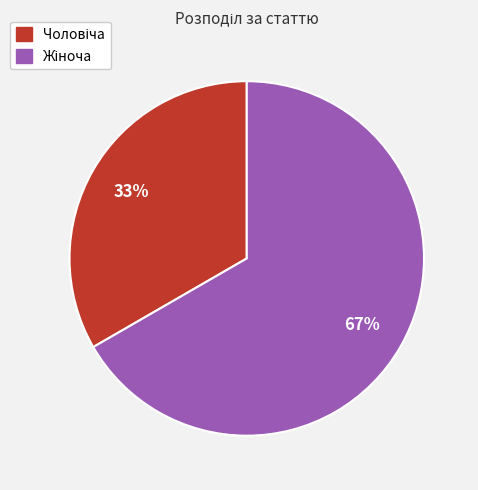

To the nearest percent, what is the average slice percentage?

50%